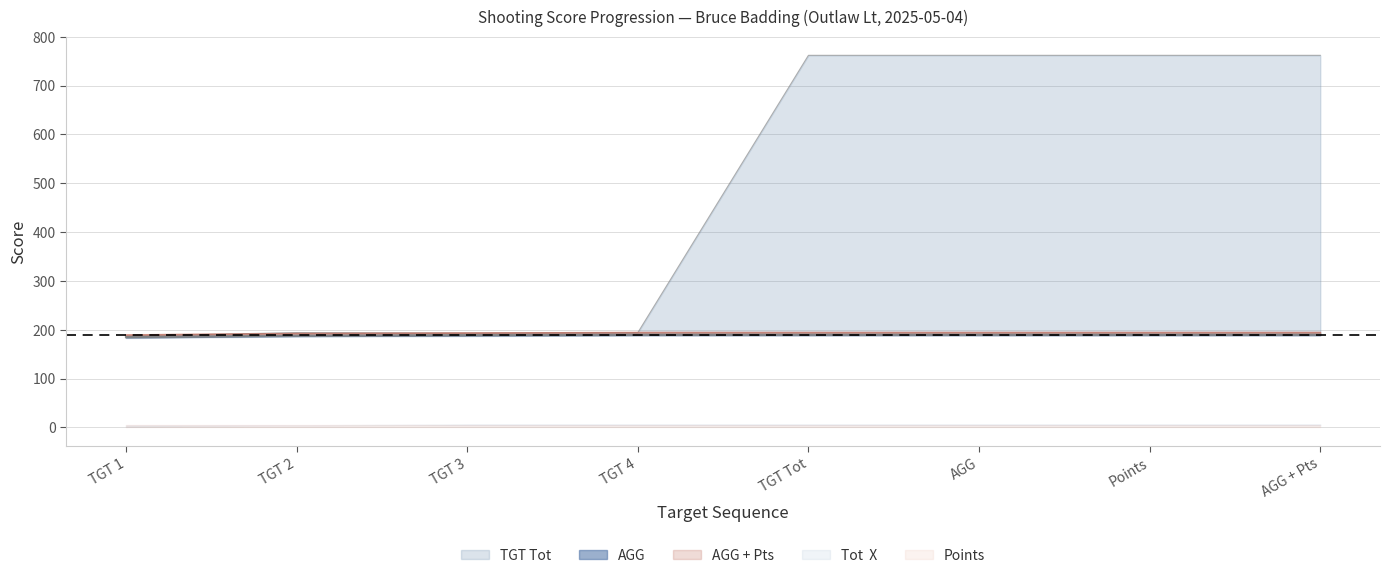

At which label is AGG + Pts closest to 191?

TGT 2